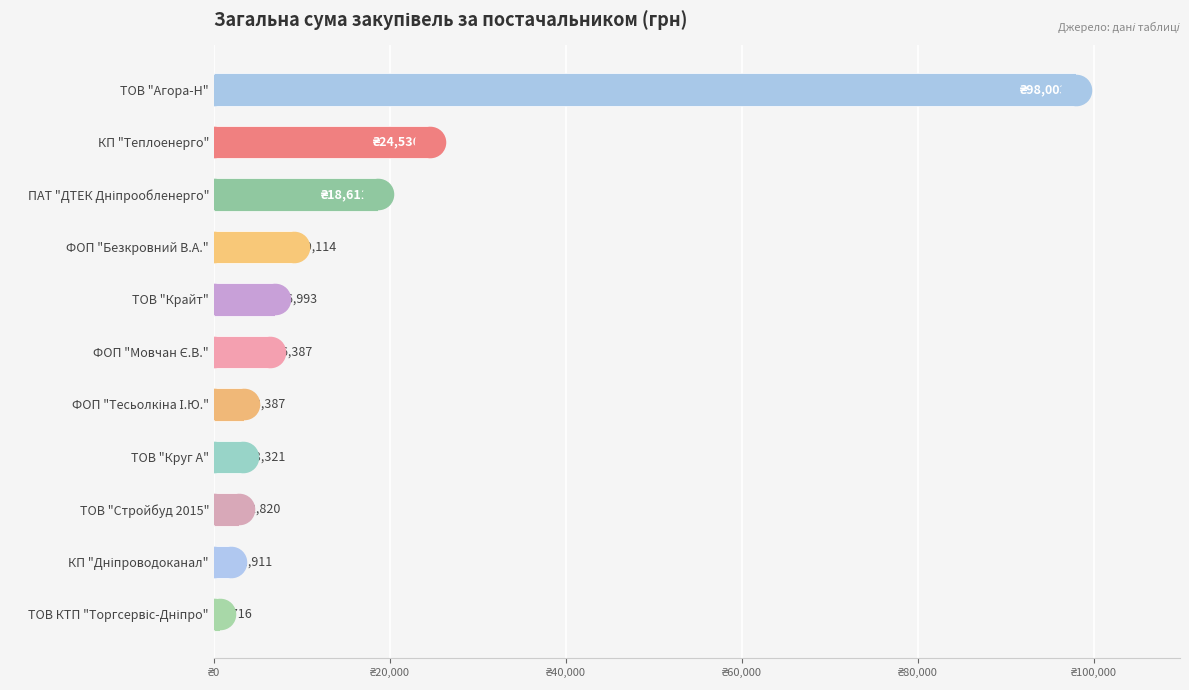

Where does the data first go above 6387?

ТОВ "Агора-Н"